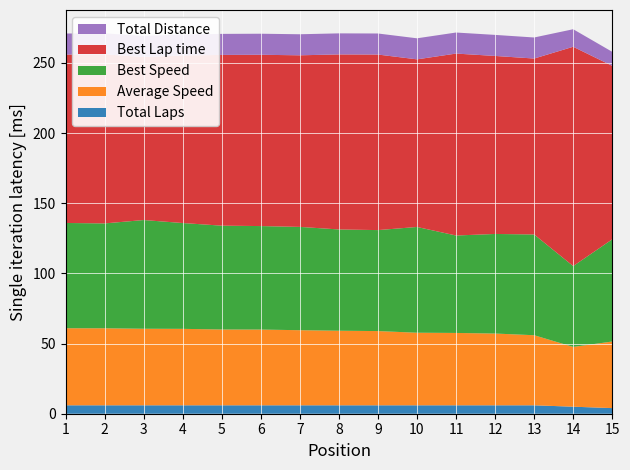

What are all the series names shown in the legend?

Total Distance, Best Lap time, Best Speed, Average Speed, Total Laps